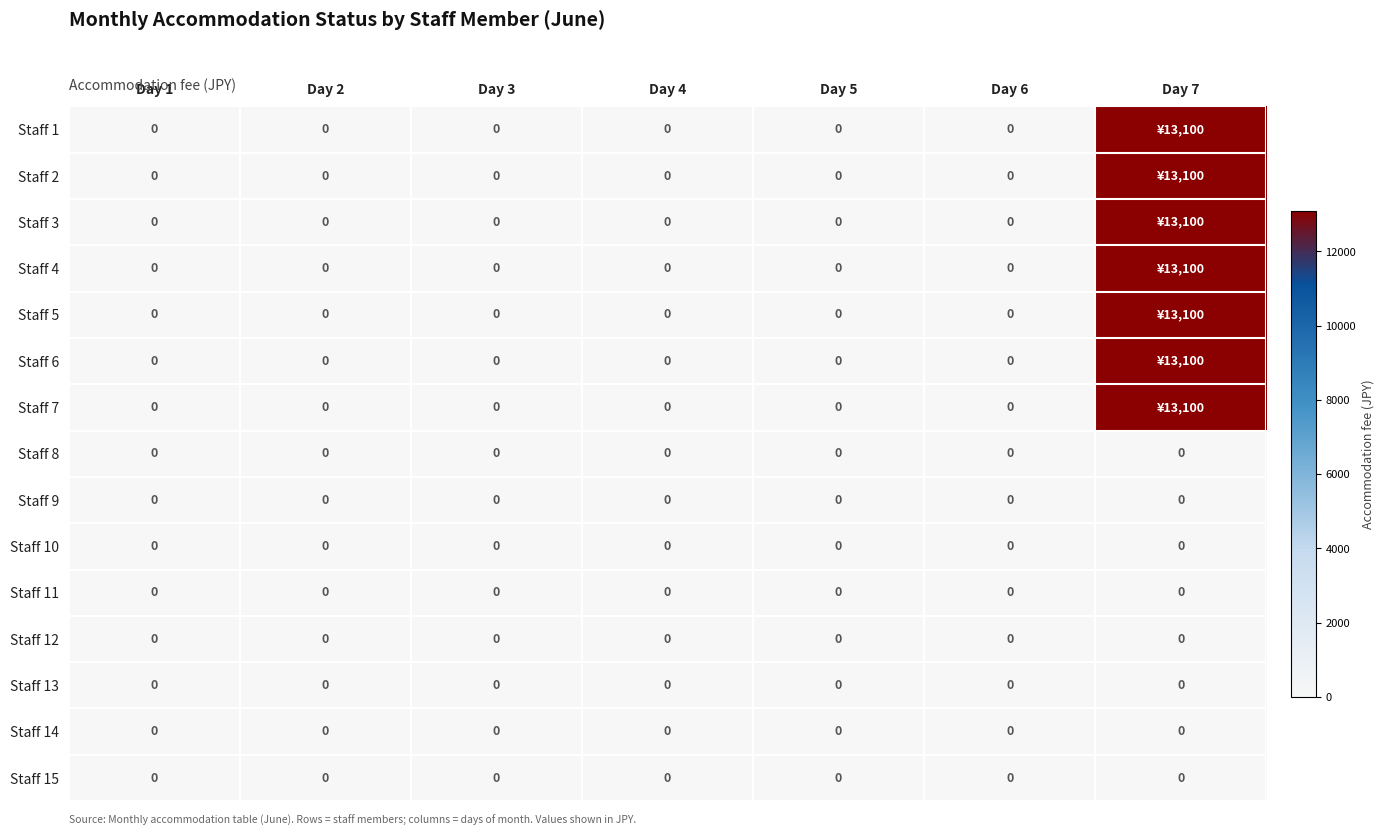

Is it true that Staff 14 equals 0 at Day 4?

True